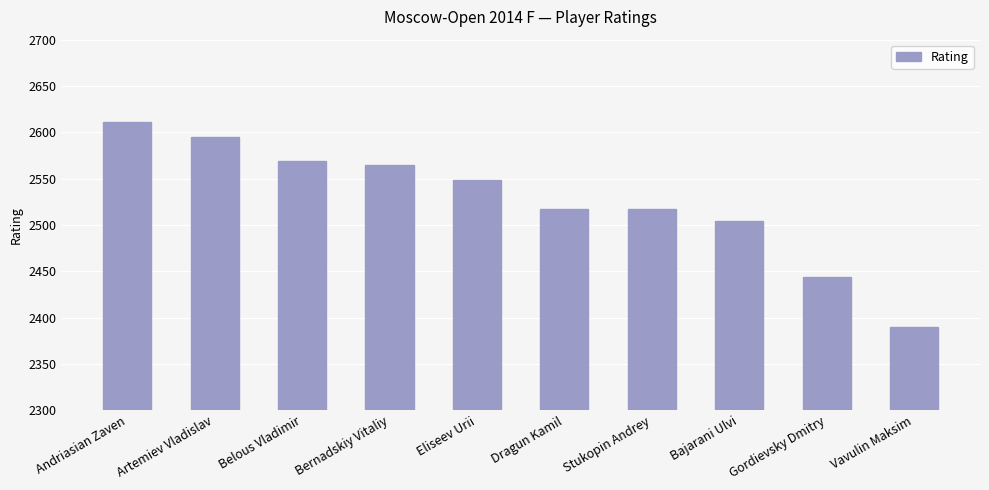

Approximately how many times larger is the value at Belous Vladimir compared to Stukopin Andrey?

1.0